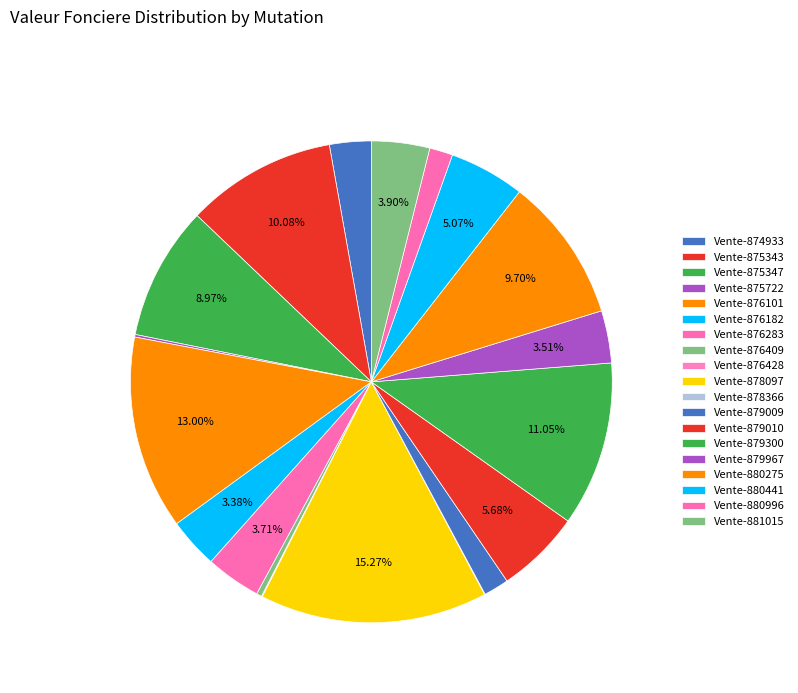

The Vente-879967 slice represents 1% of the pie. True or false?

False